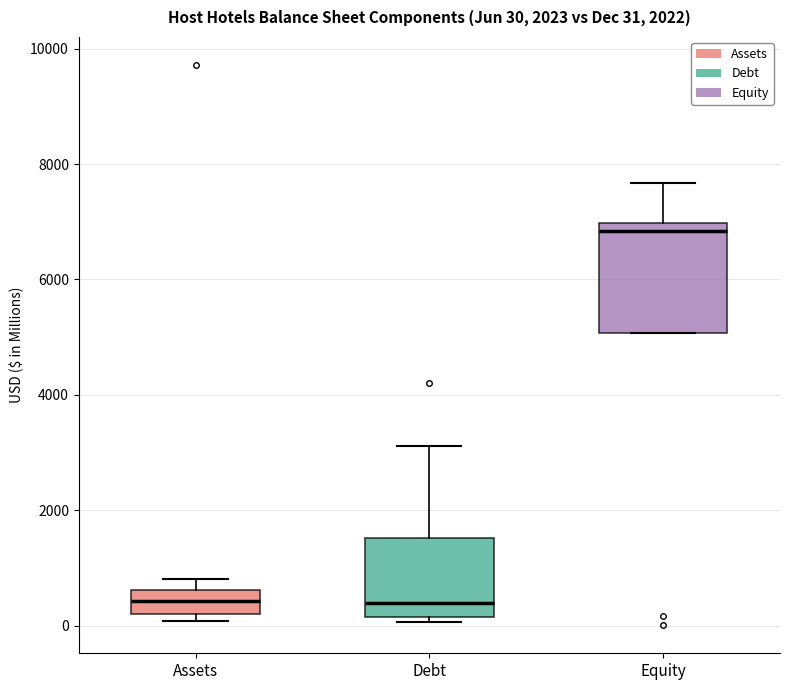

Comparing the boxes themselves (not the whiskers), which one is the tallest?

Equity